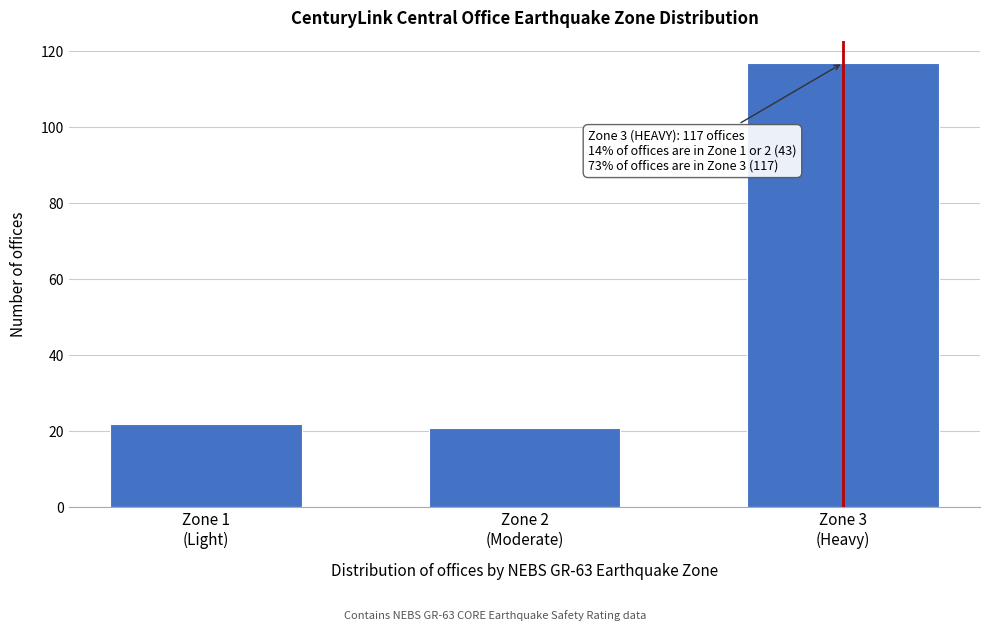

Reading left to right, what are all the values shown in this chart?

22	21	117